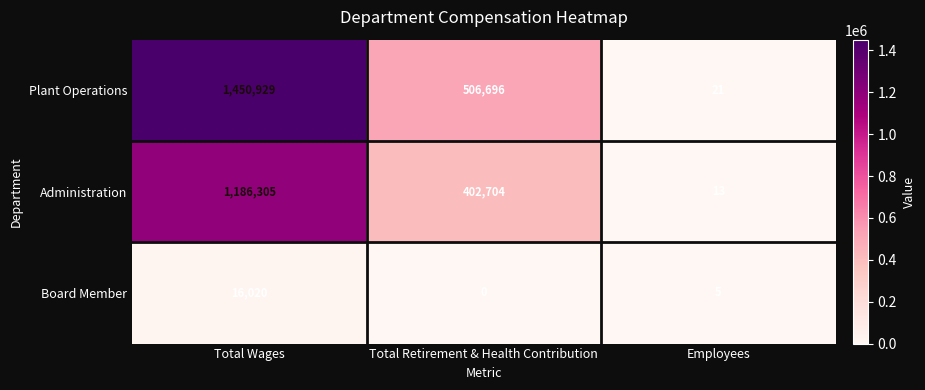

How many data points does each series have?

3